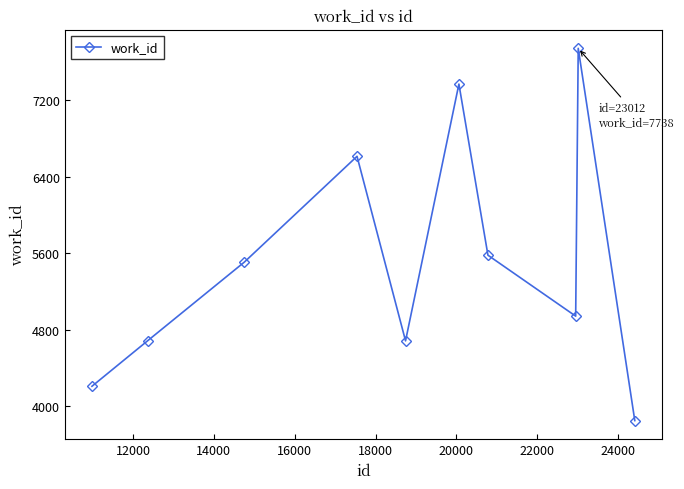

What is the value of the 4th point from the left?

6611